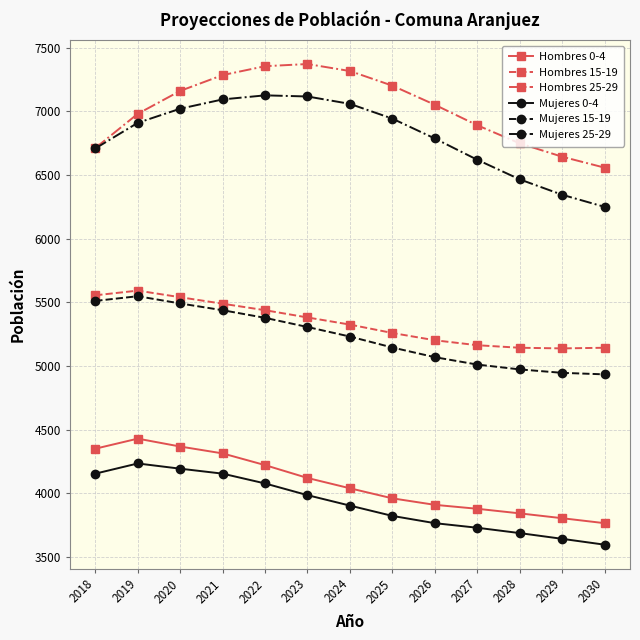

Which series has the largest total across all categories?

Hombres 25-29